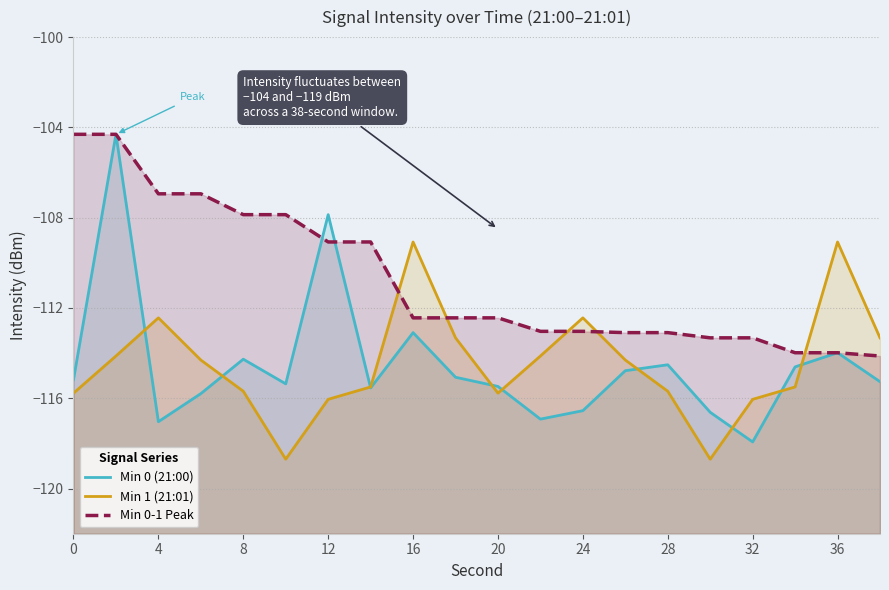

What are all the series names shown in the legend?

Min 0 (21:00), Min 1 (21:01), Min 0-1 Peak